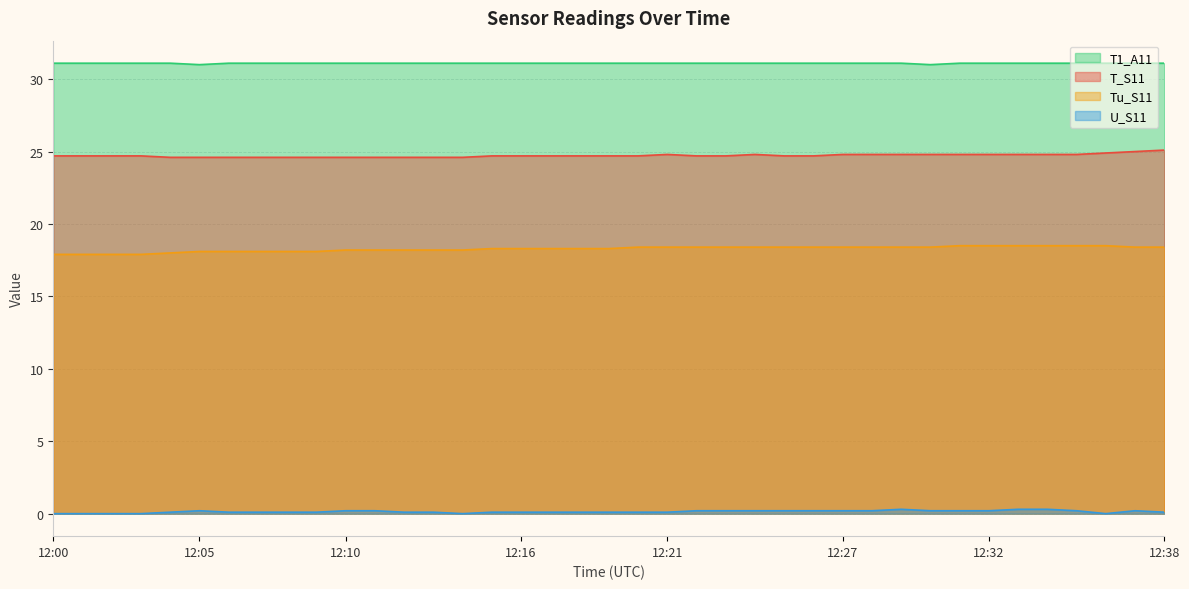

What is the value of the T1_A11 point at the 15th from the left?

31.1